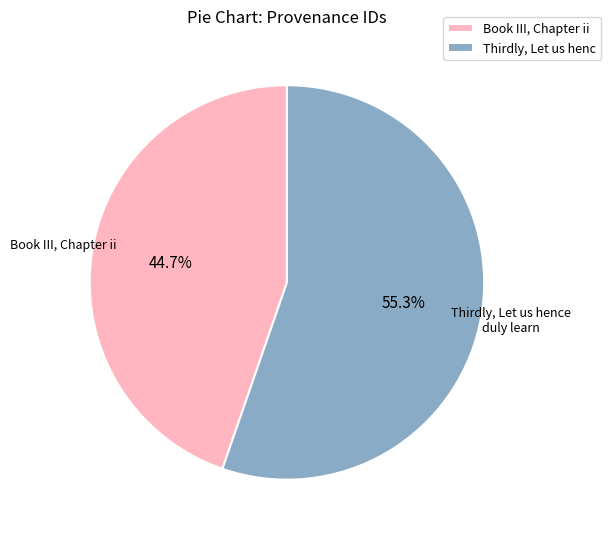

What is the ratio of the value at Thirdly, Let us henc to the value at Book III, Chapter ii?

1.2